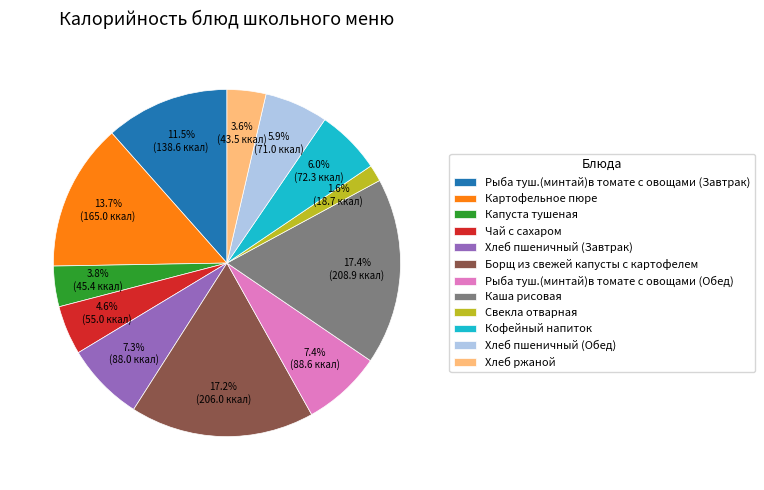

How many slices are in this pie chart?

12